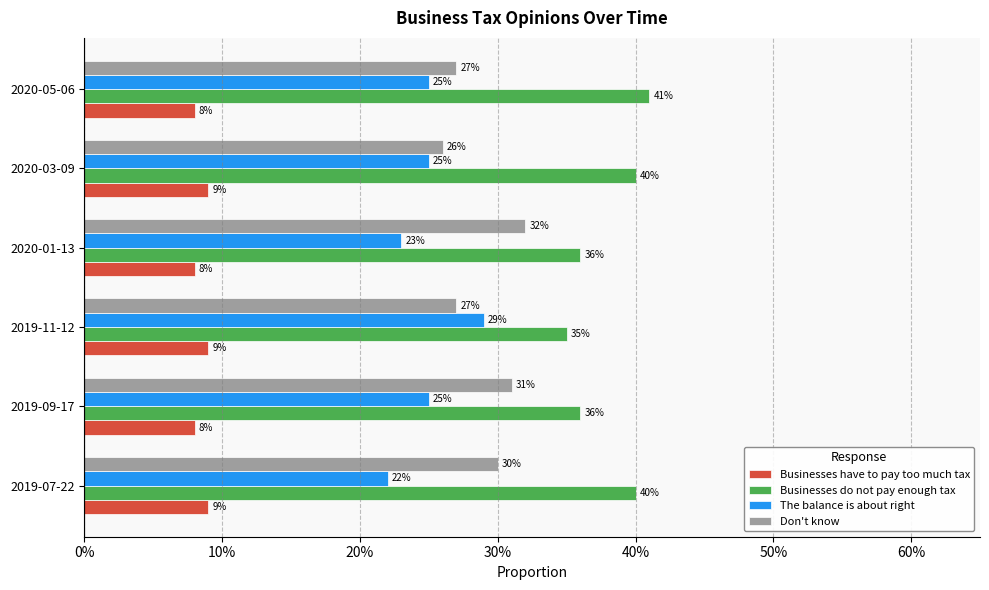

What are all the series names shown in the legend?

Businesses have to pay too much tax, Businesses do not pay enough tax, The balance is about right, Don't know